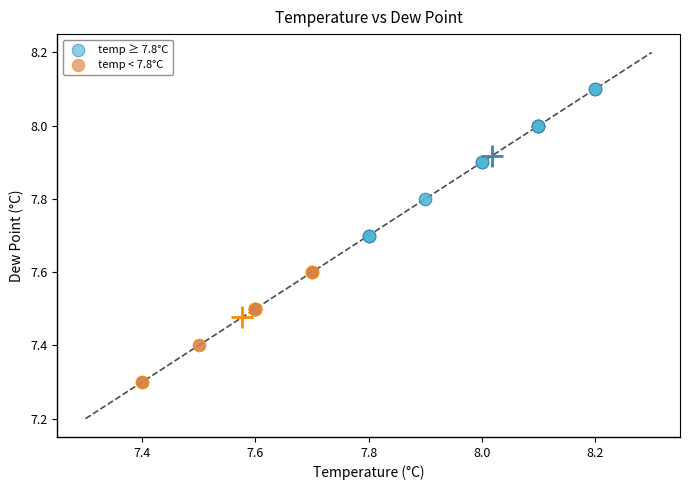

Which series has the widest spread of Y values?

temp ≥ 7.8°C